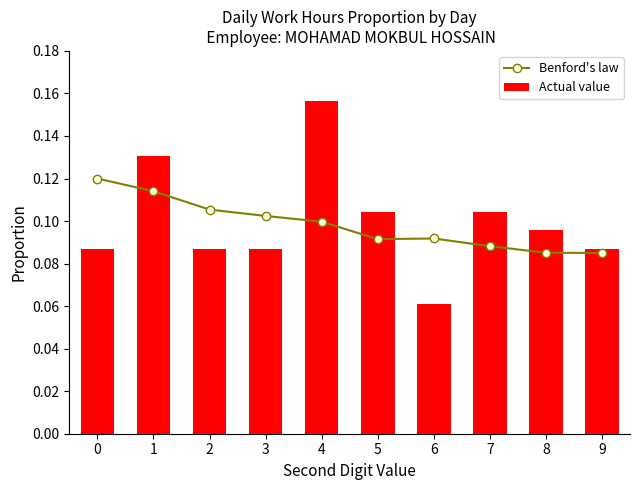

Reading left to right, transcribe all the data shown in this chart.

Benford's law: 0.1	0.1	0.1	0.1	0.1	0.1	0.1	0.1	0.1	0.1
Actual value: 0.1	0.1	0.1	0.1	0.2	0.1	0.1	0.1	0.1	0.1